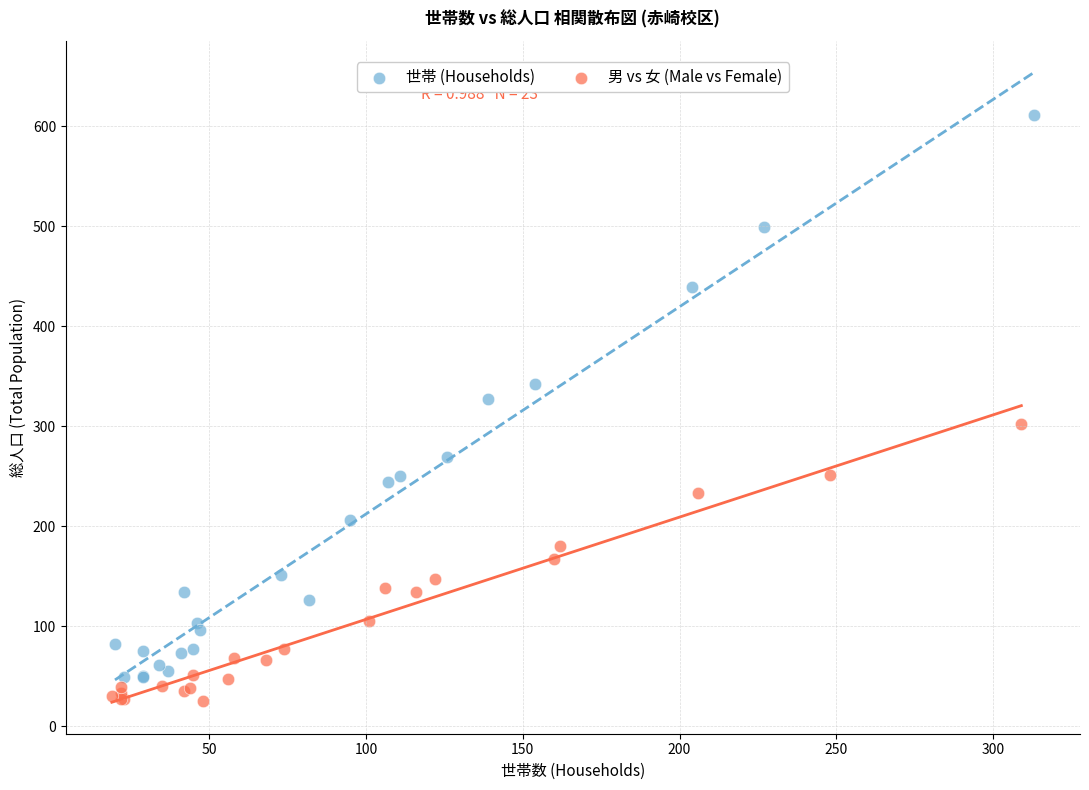

Which series has the largest Y range (max minus min)?

世帯 (Households)